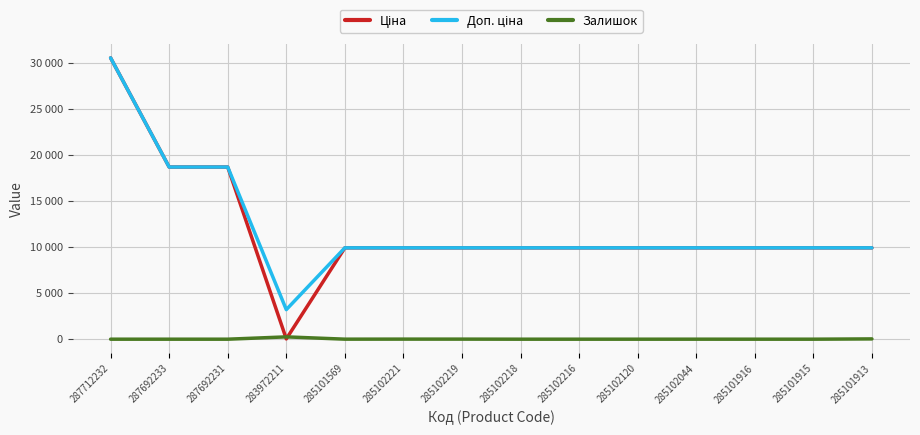

Does the chart have visible grid lines?

Yes